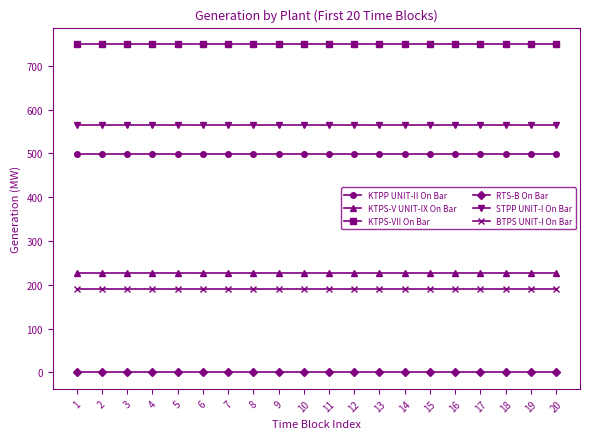

What is the difference between the highest and lowest values at 7?

750.0